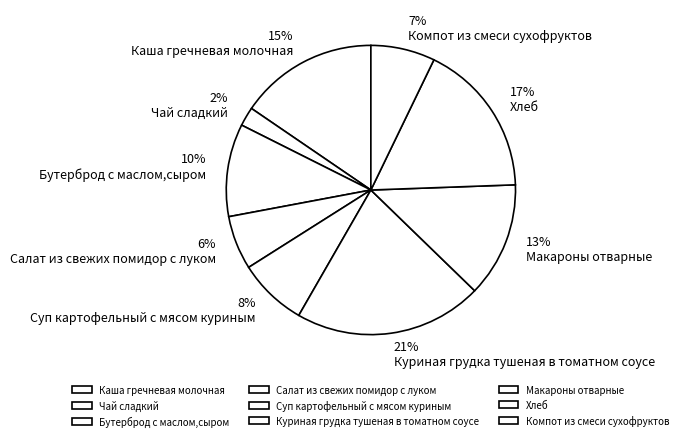

Which has a higher value, Чай сладкий or Макароны отварные?

Макароны отварные